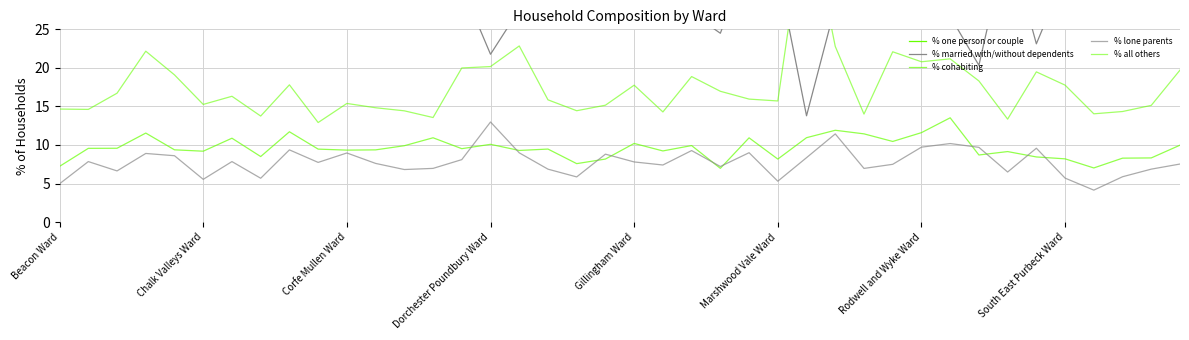

What are all the series names shown in the legend?

% one person or couple, % married with/without dependents, % cohabiting, % lone parents, % all others